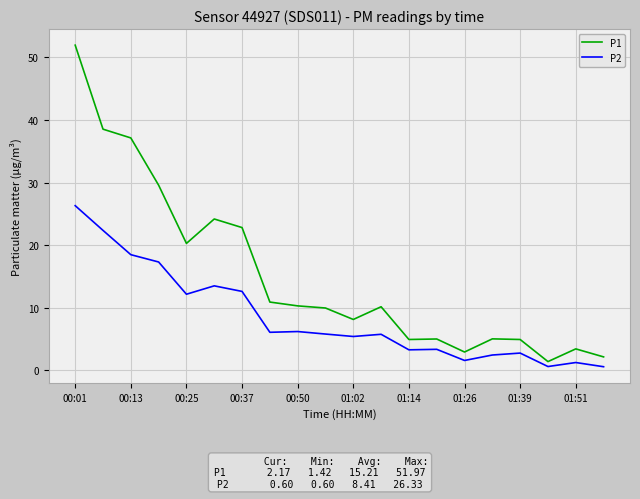

List the series in order of their peak value, highest first.

P1, P2